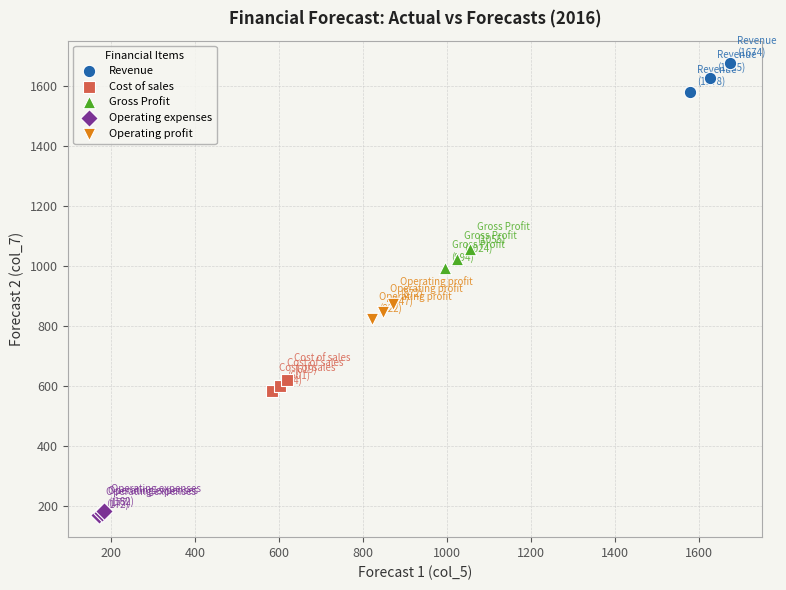

Which series reaches the maximum Y coordinate?

Revenue